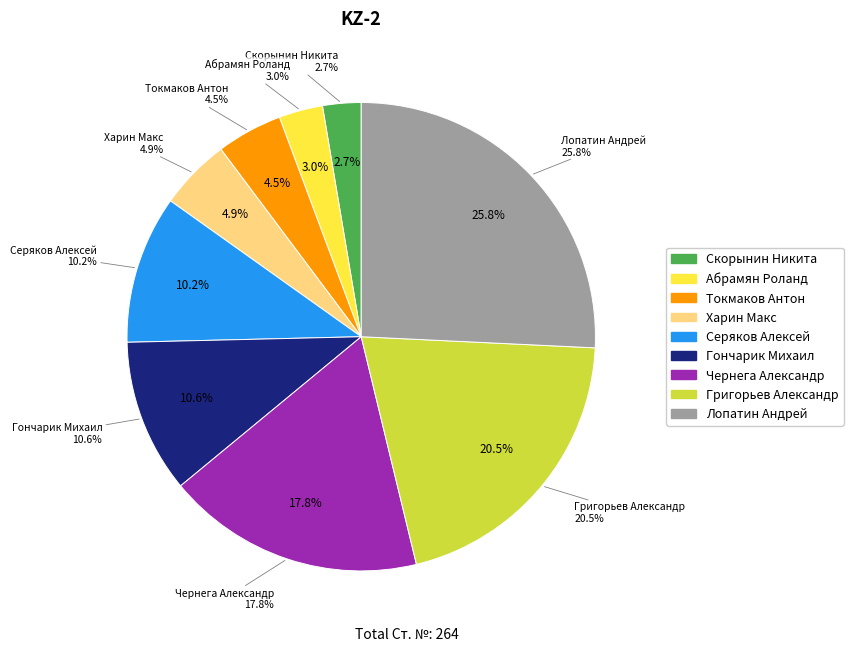

Do Скорынин Никита and Токмаков Антон together represent more than half of the pie?

No